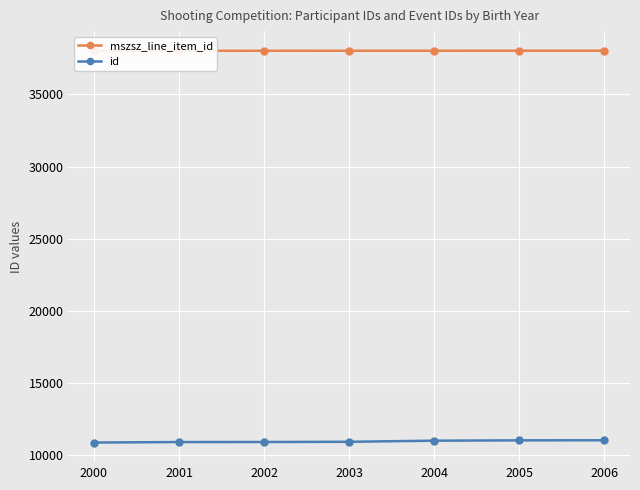

Reading right to left, what are all the values shown in this chart?

mszsz_line_item_id: 38022	38021	38020	38019	38018	38017	38016
id: 11036	11031	11008	10932	10916	10914	10879